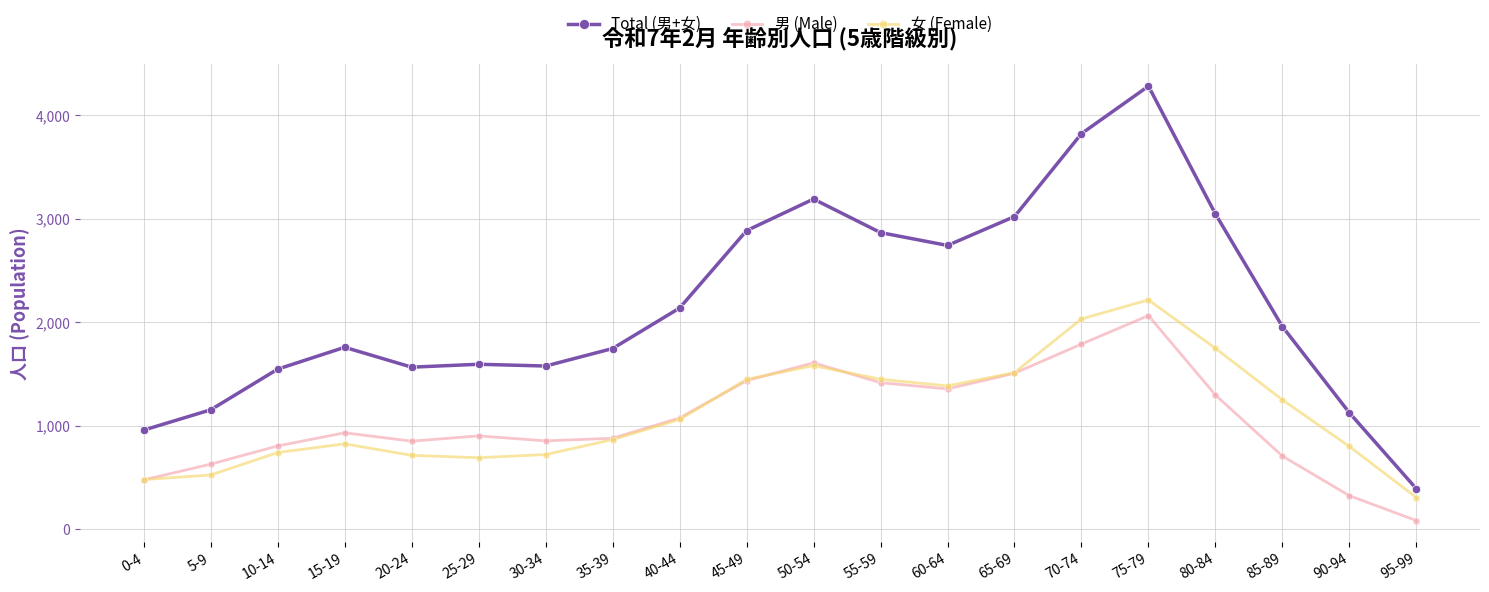

How many lines are shown in the chart?

3